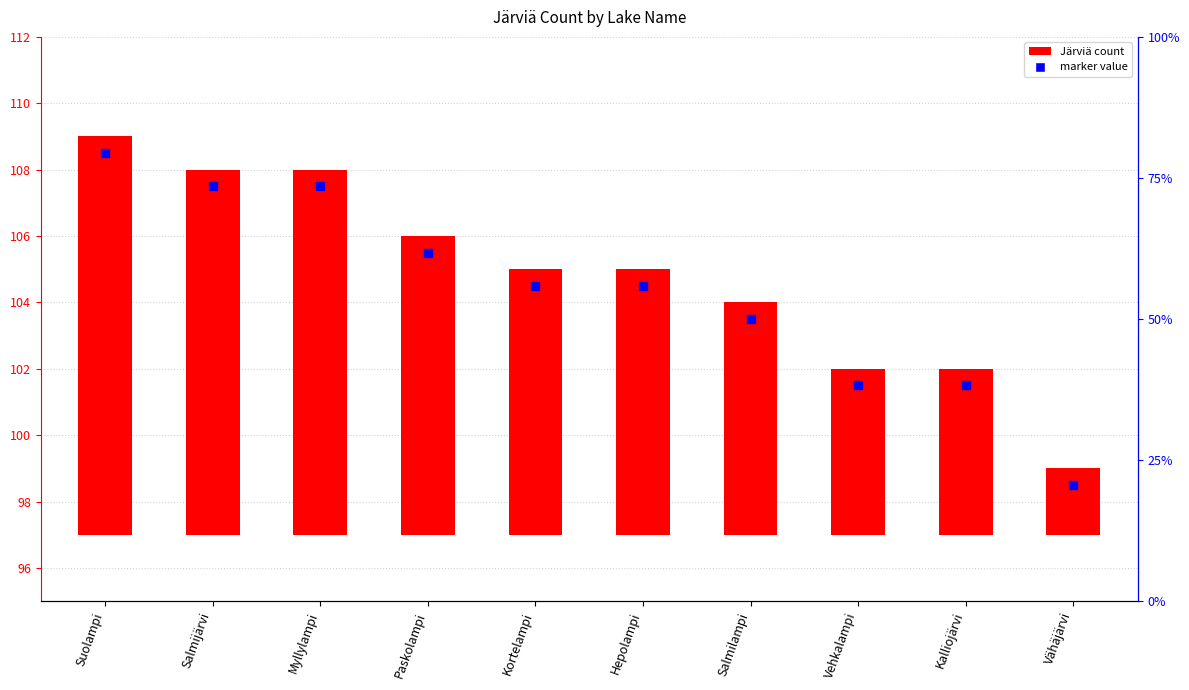

Is it true that the value at Suolampi is 17?

False